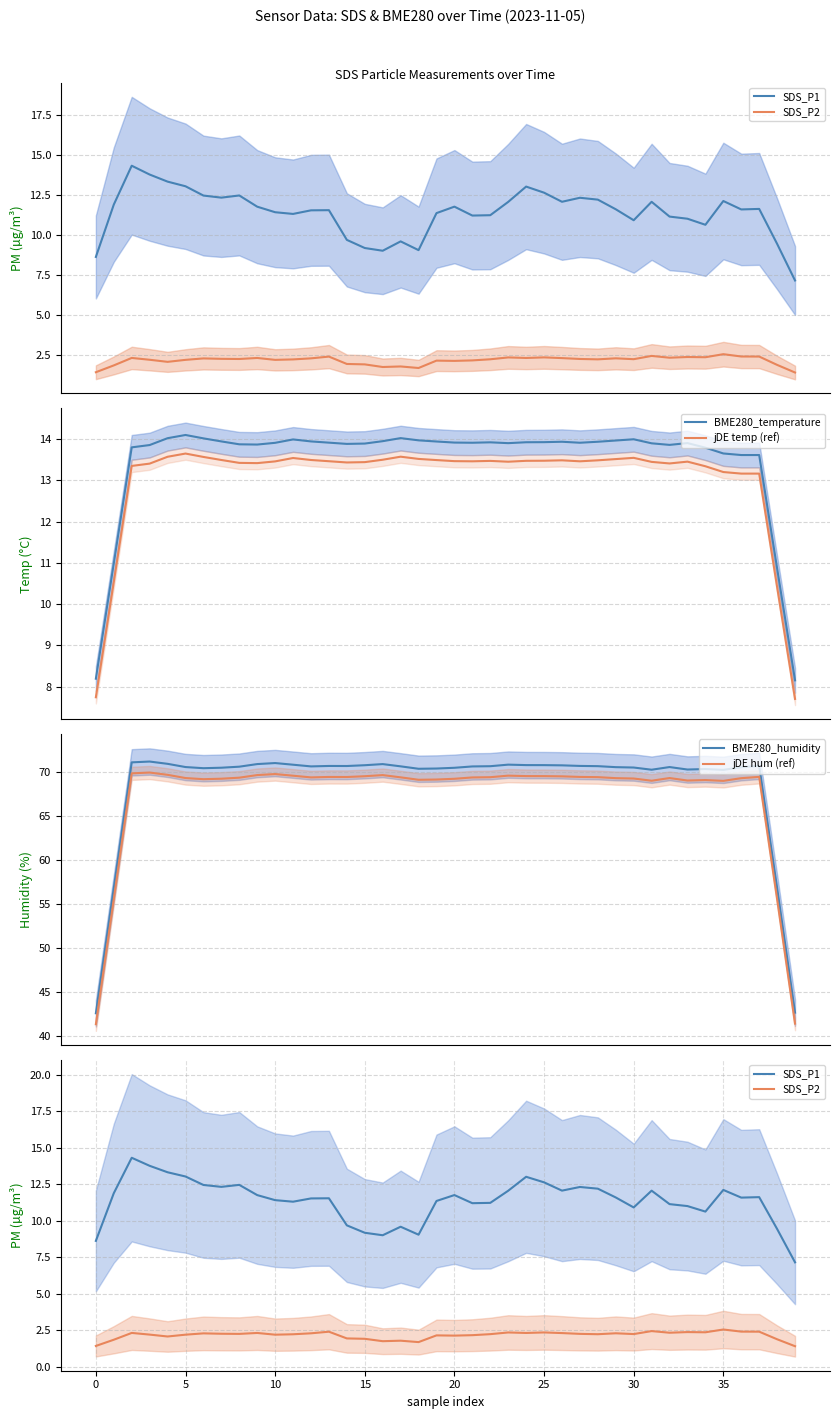

Which category has the lowest value in the BME280_temperature series?

39